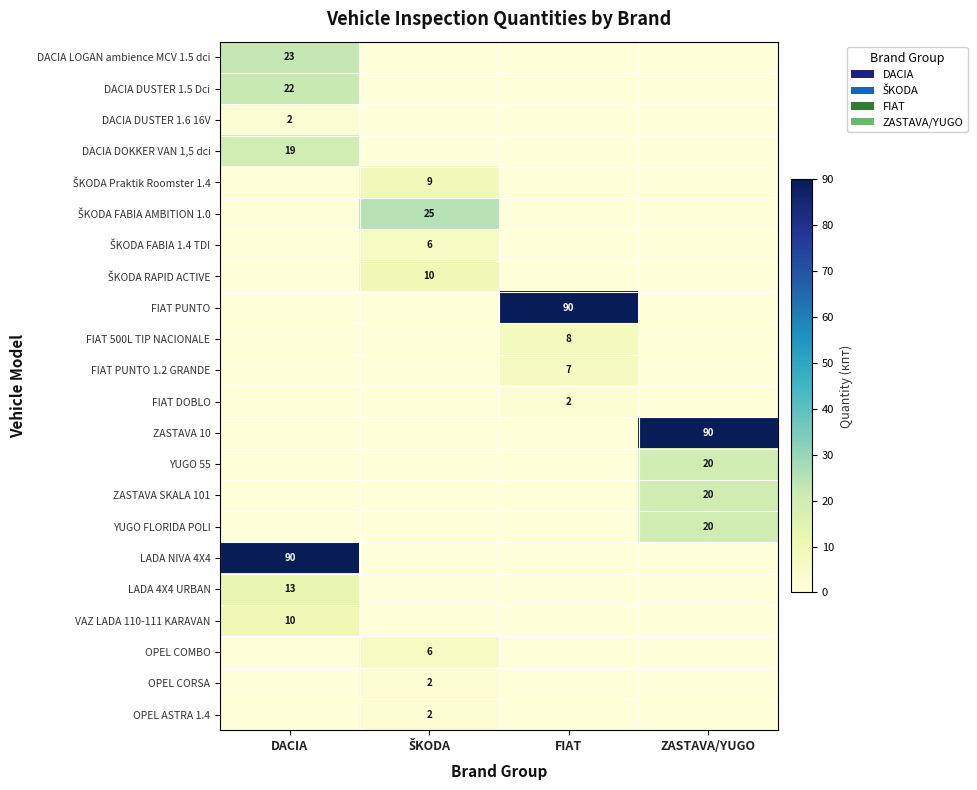

What is the total value across all series at FIAT?

107